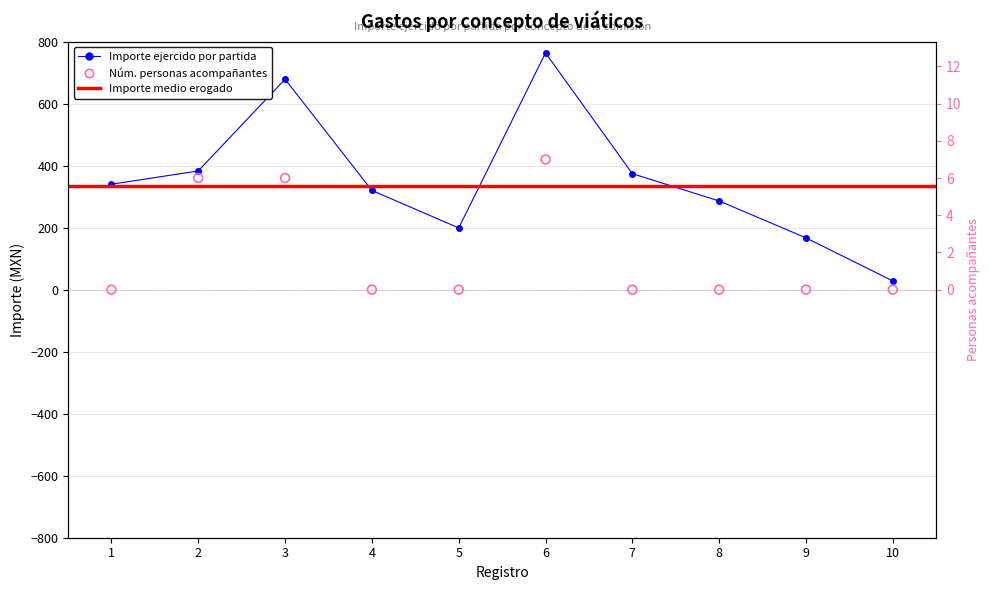

At how many categories does at least one series exceed 569?

2